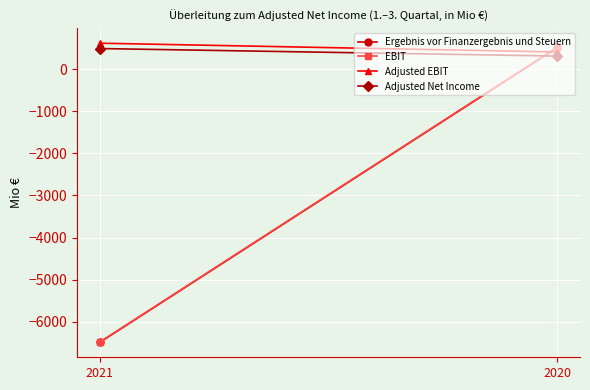

The value of Adjusted EBIT at 2021 is 372. True or false?

False